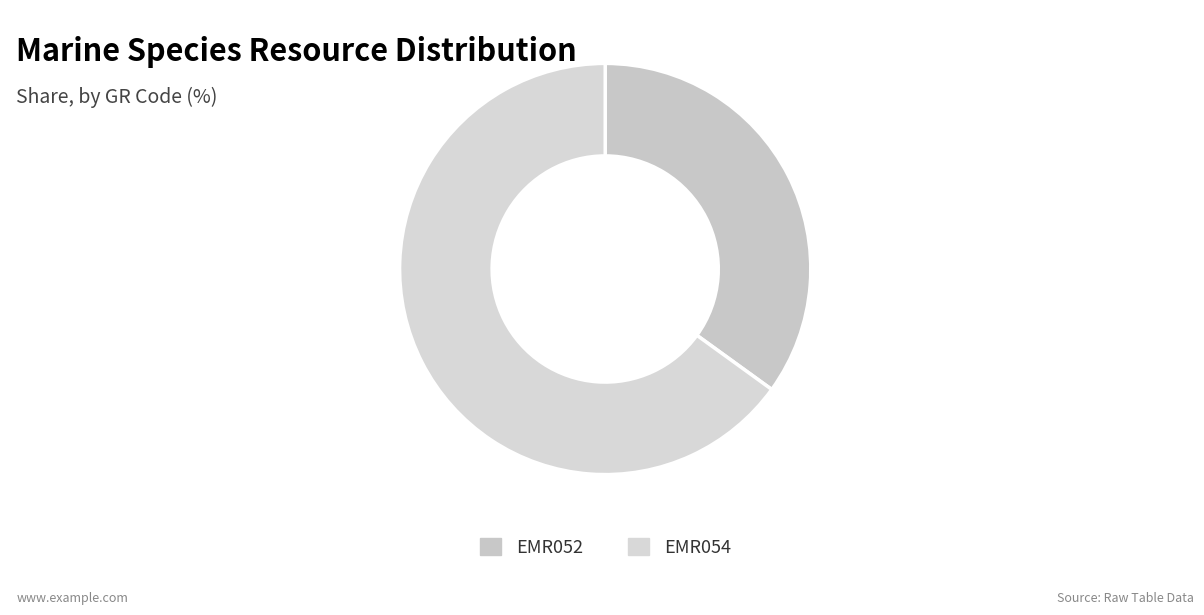

To the nearest percent, what is the difference between the largest and smallest slice percentages?

30%